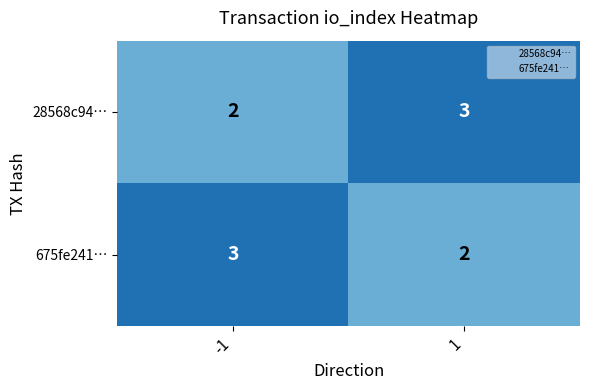

What is the total value across all series at 1?

5